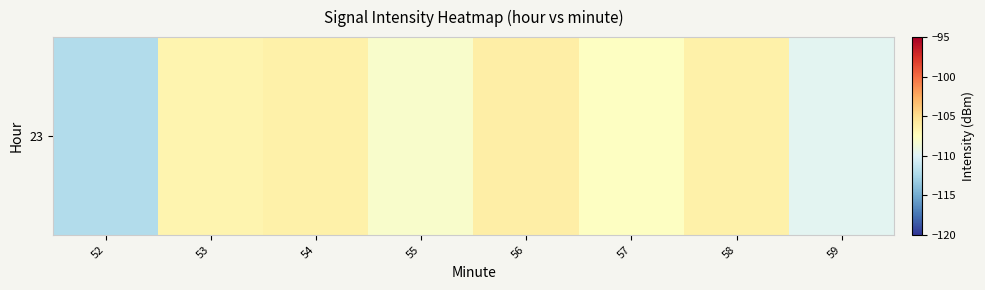

Rank the categories by value from highest to lowest.

56, 58, 54, 53, 57, 55, 59, 52